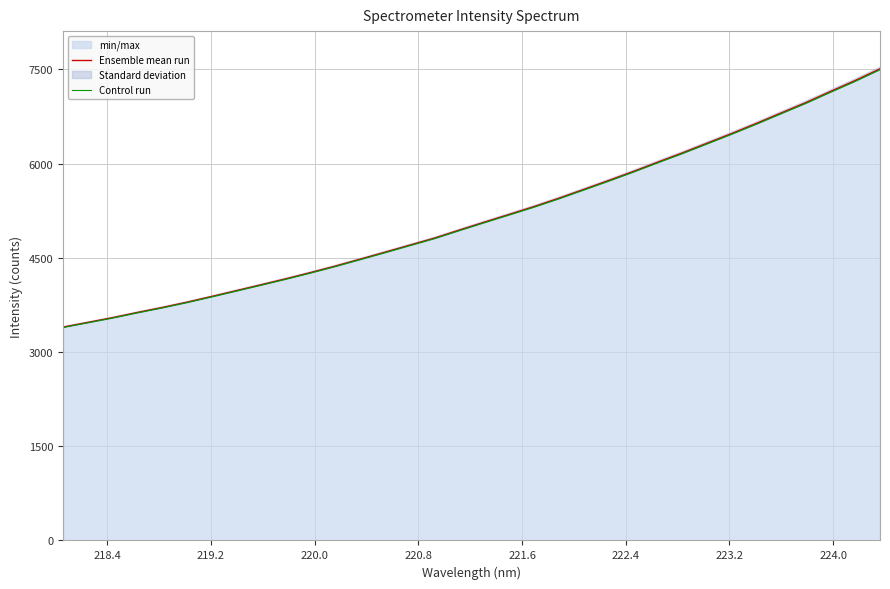

List the series in order of their overall mean, highest first.

Ensemble mean run, Control run